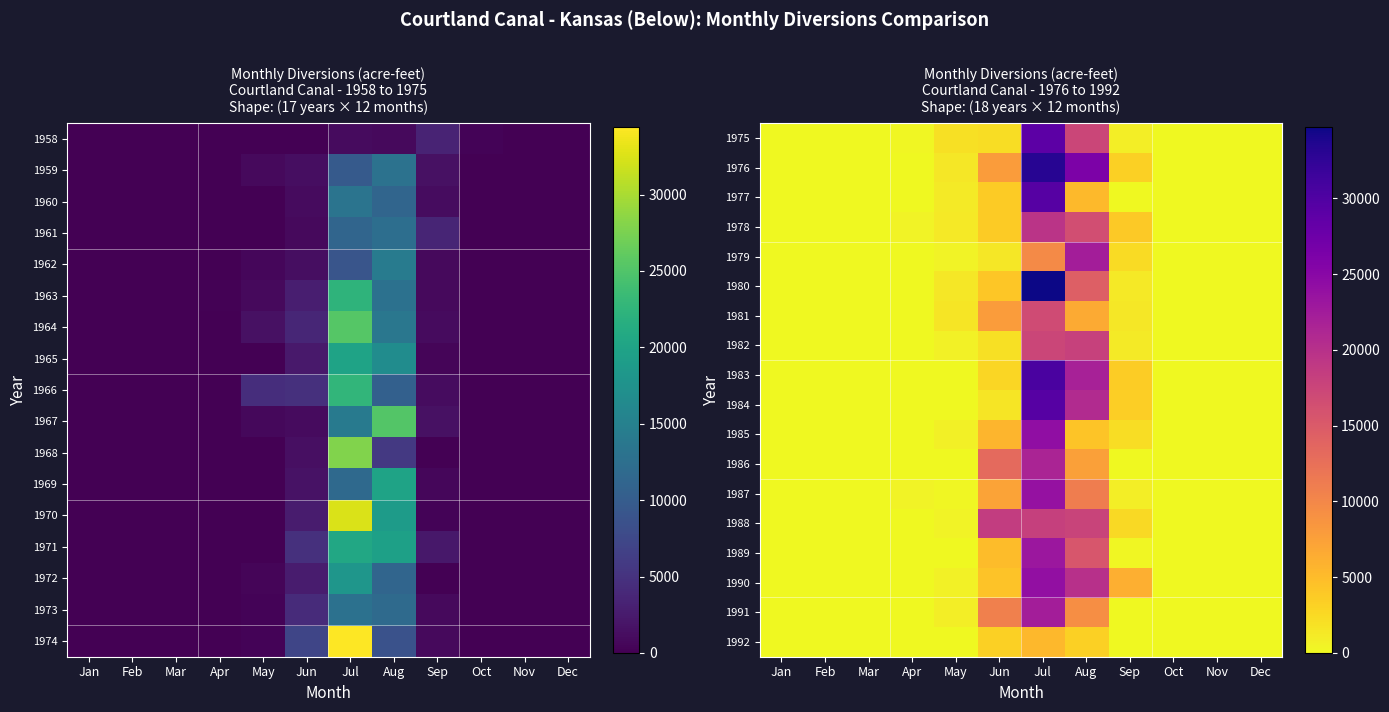

Count the number of data series in this chart.

18